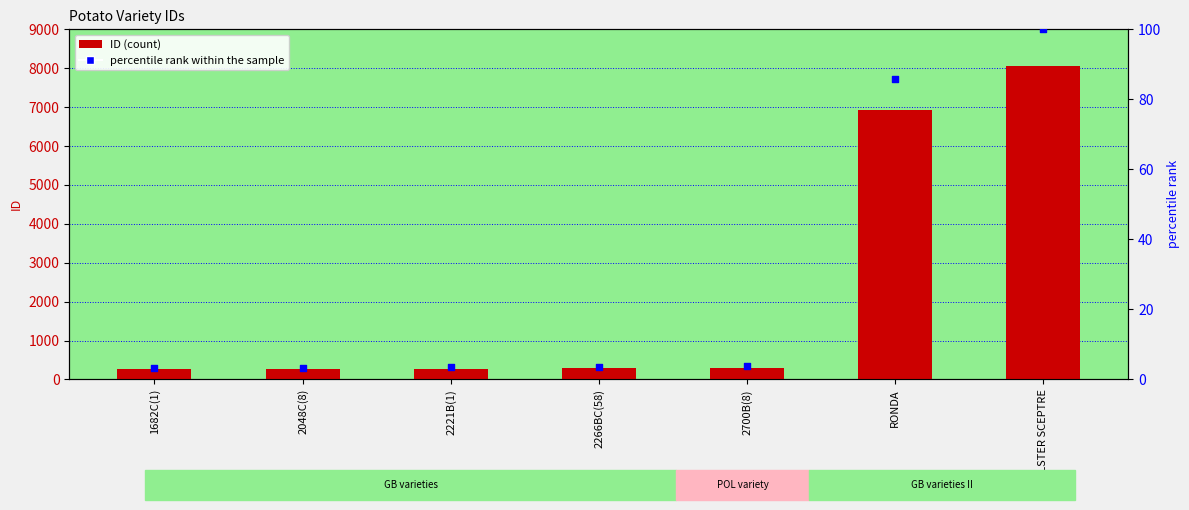

Which series has the widest spread of Y values?

ID